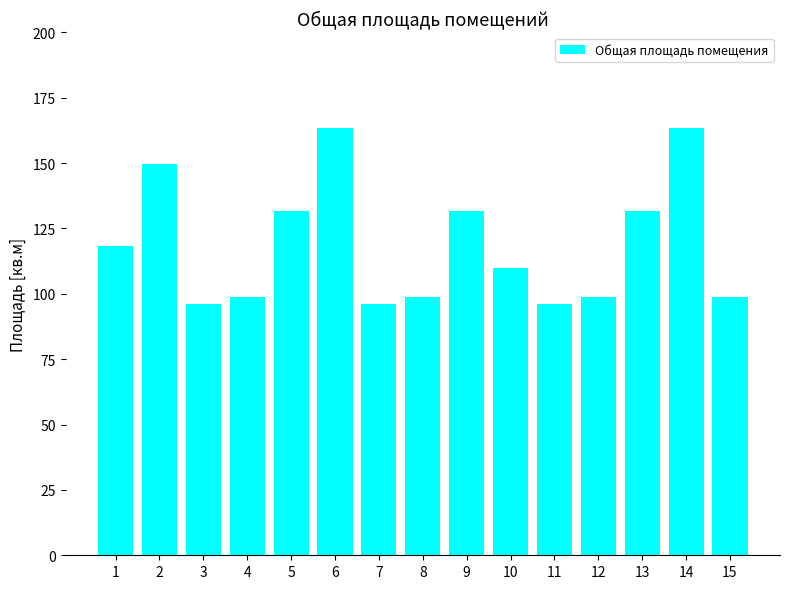

What is the greatest value displayed?

163.3